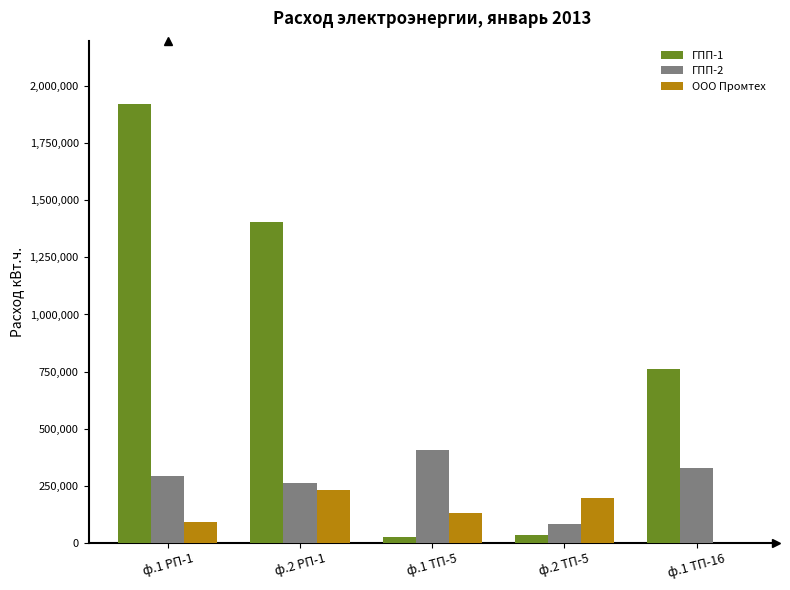

What is the sum of the ГПП-2 values at ф.1 ТП-16 and ф.2 РП-1?

585320.6